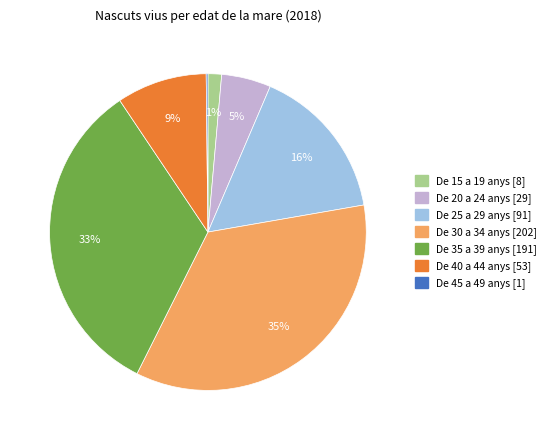

To the nearest percent, what is the average slice percentage?

14%